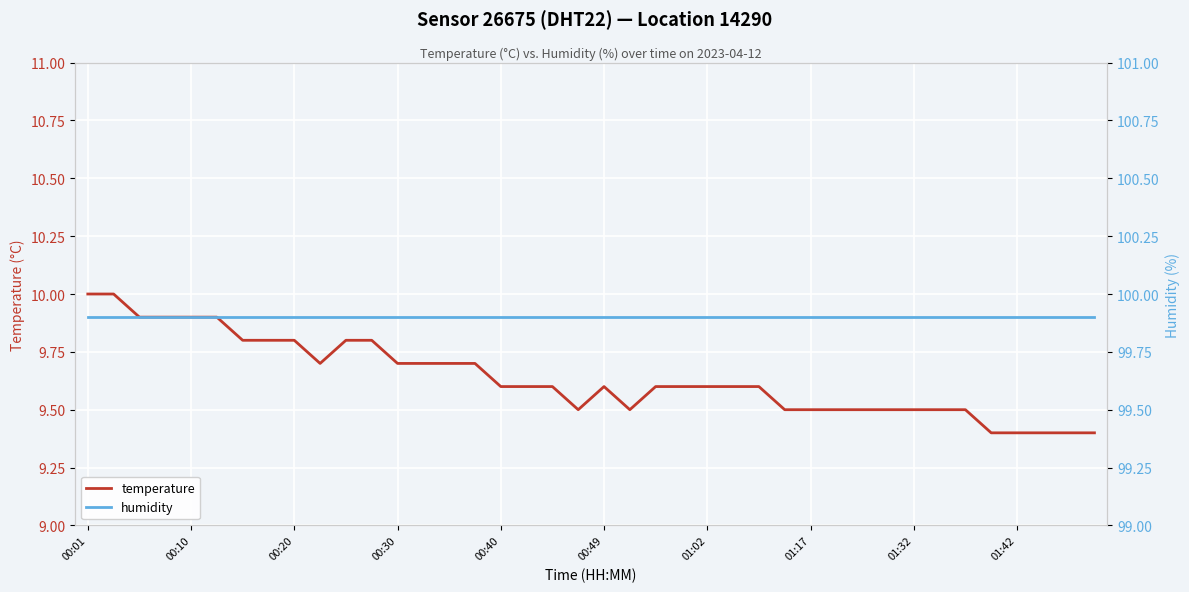

What is the highest value of the temperature series?

10.0